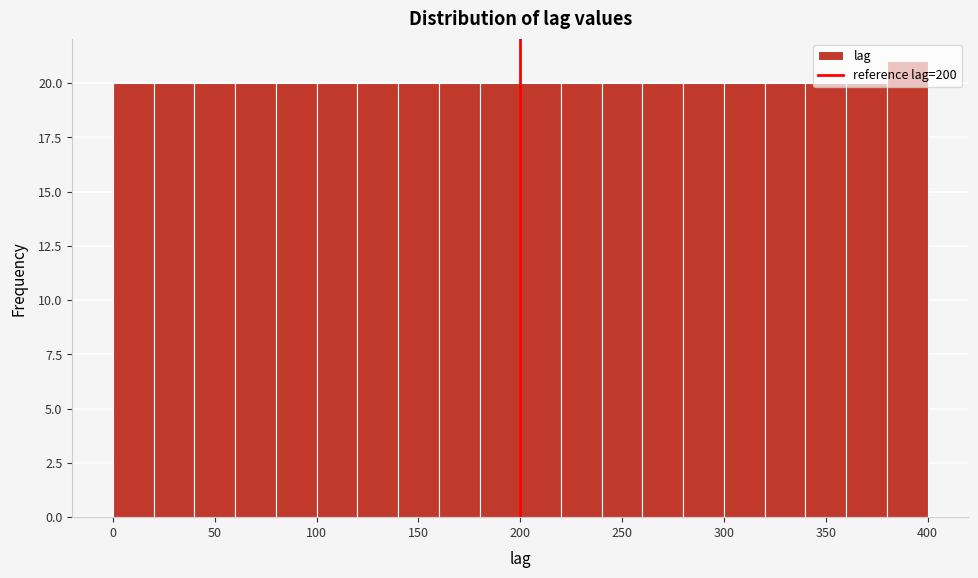

What is the height of the bar covering 380 to 400 on the x-axis? The values are not printed on the chart, so give them approximately, as read against the axis.

21